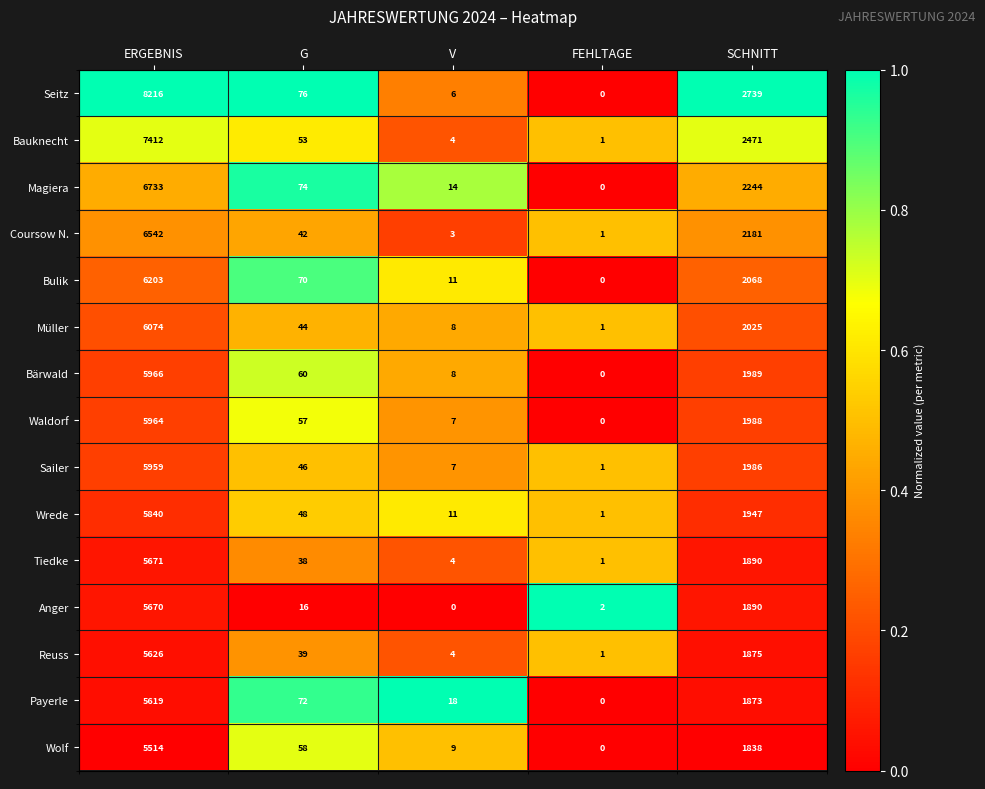

Which series has the largest total across all categories?

Seitz